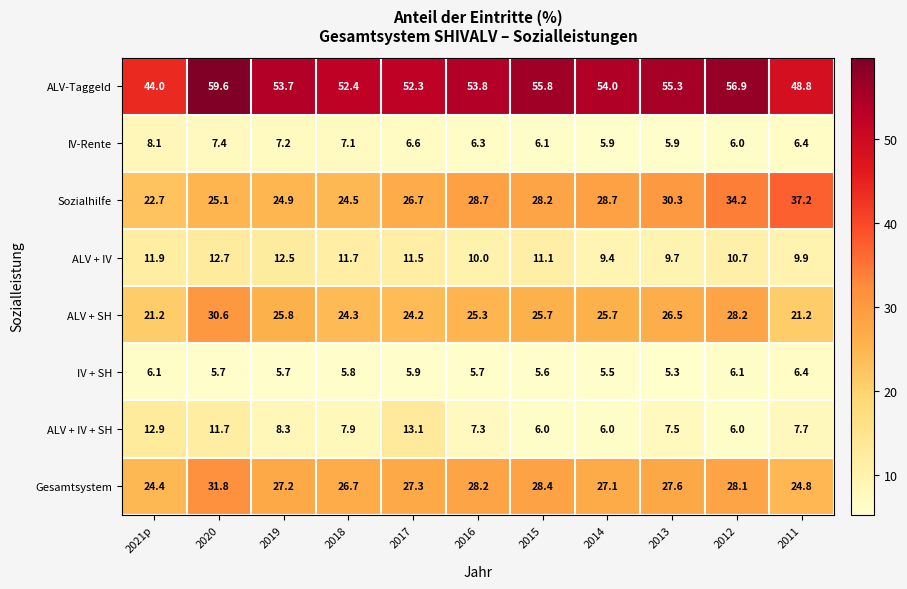

What is the difference between the maximum and minimum values in the Sozialhilfe series?

14.5